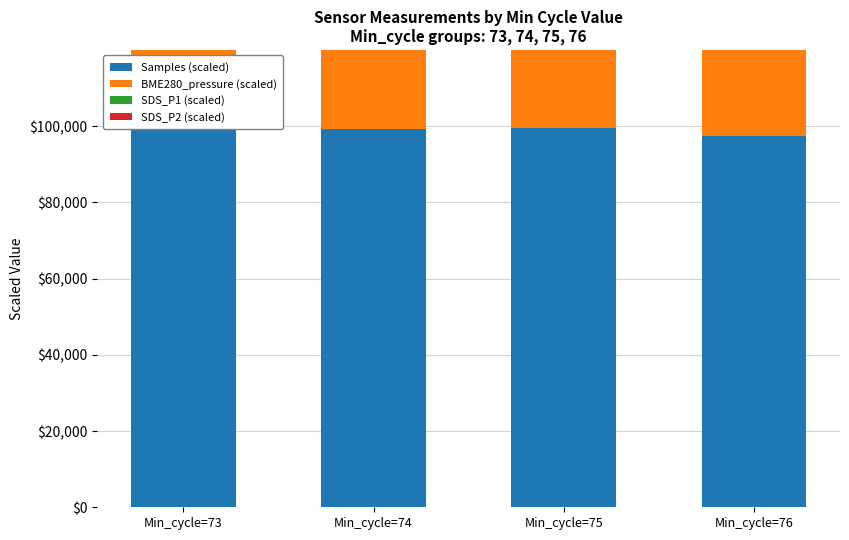

List the series in order of their peak value, highest first.

BME280_pressure (scaled), Samples (scaled), SDS_P1 (scaled), SDS_P2 (scaled)